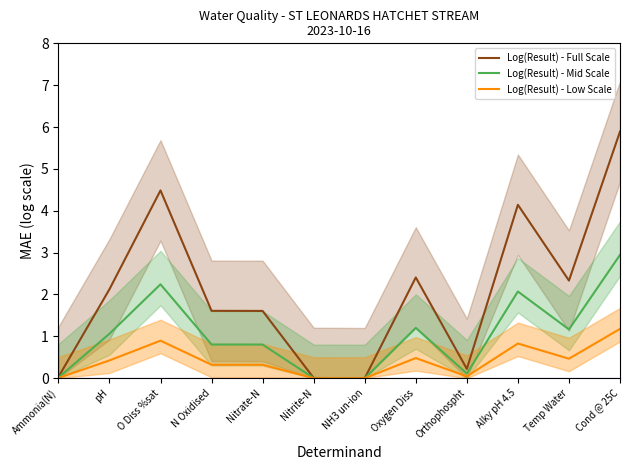

At how many categories does at least one series exceed 5?

1